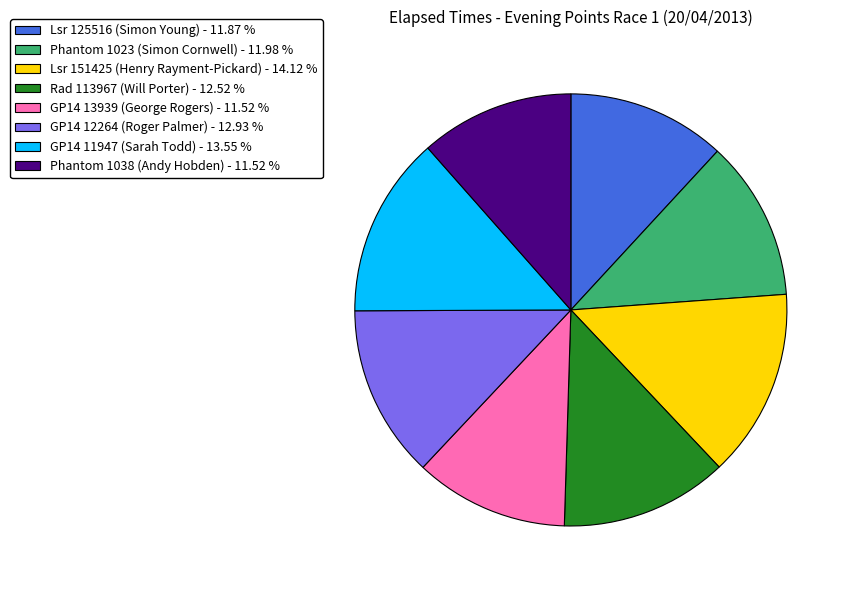

Combined, do GP14 11947 (Sarah Todd) - 13.55 % and Lsr 151425 (Henry Rayment-Pickard) - 14.12 % account for over 50%?

No